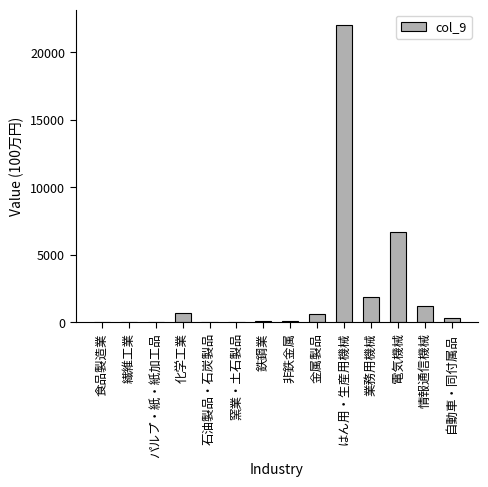

What is the sum of all values?

33695